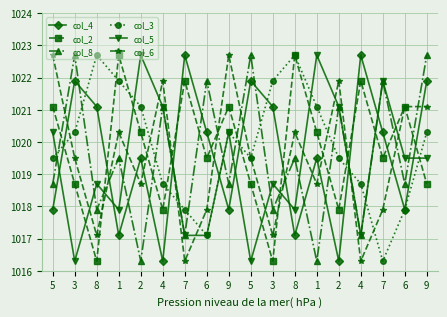

What is the maximum value for col_6?

1022.7